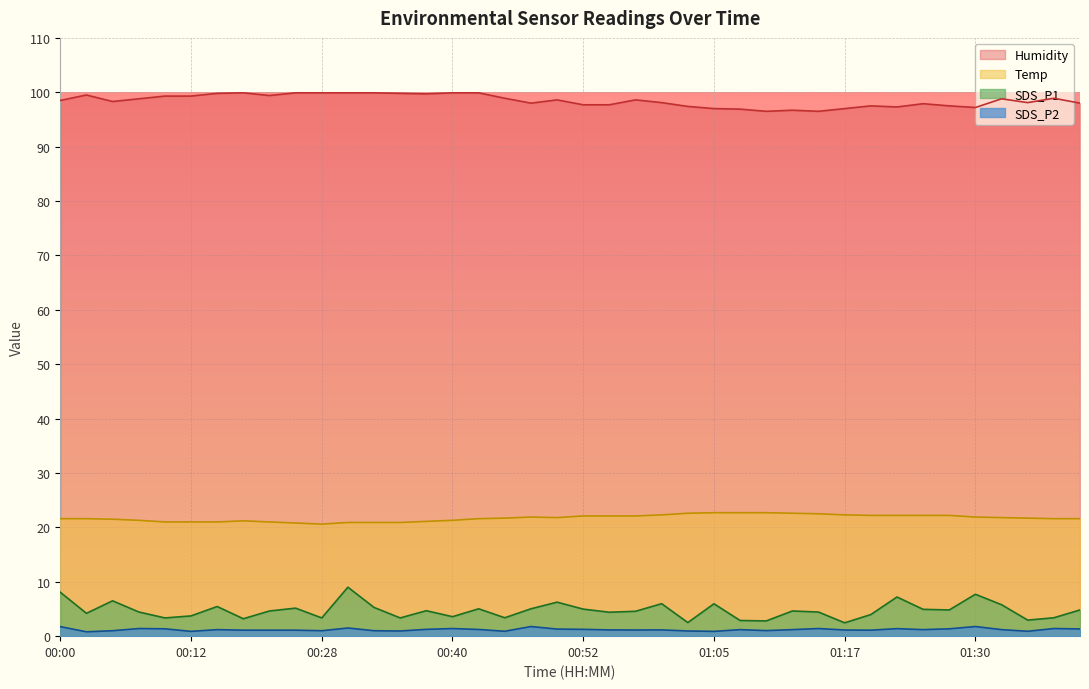

True or false: Temp and SDS_P1 intersect in this chart.

False